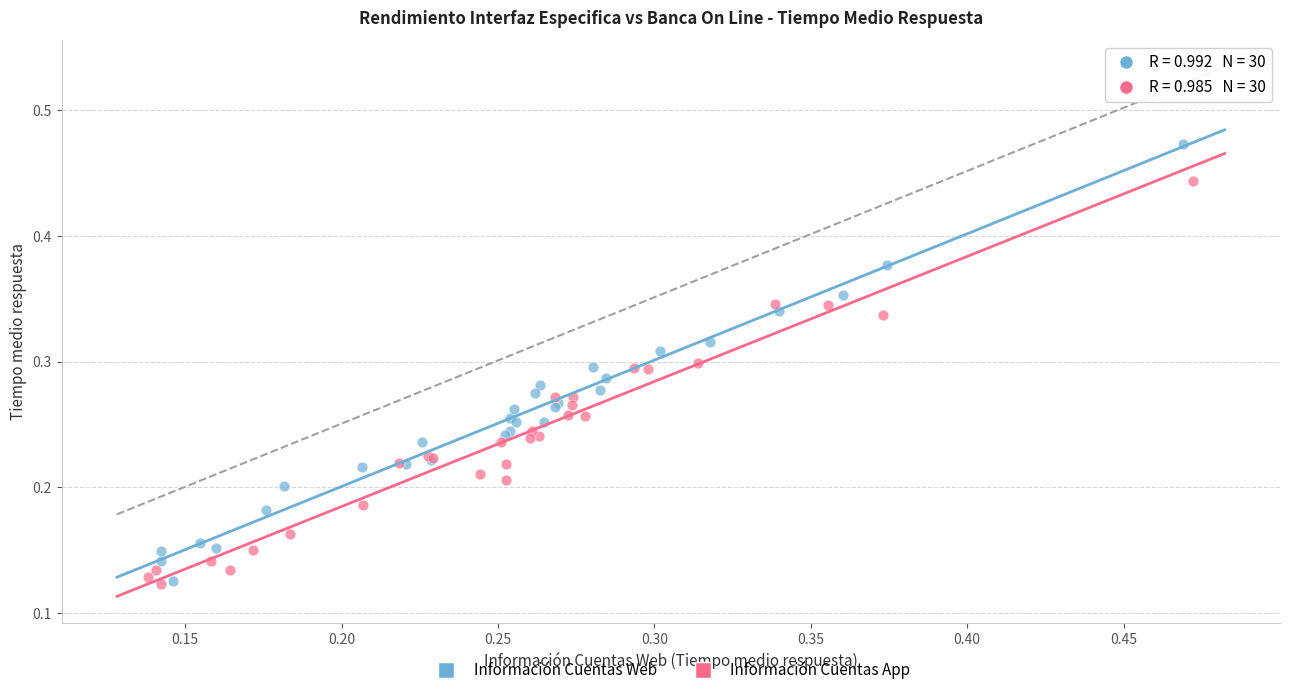

Which series contains the highest Y value?

Información Cuentas Web